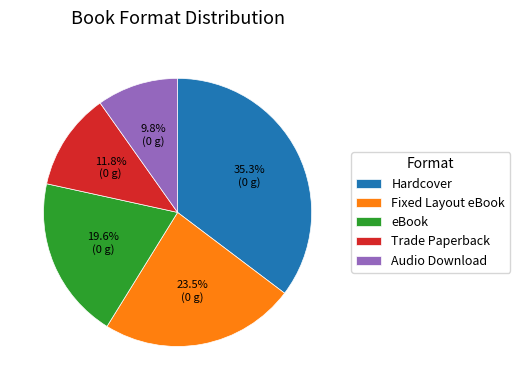

Count the number of slices in the pie.

5